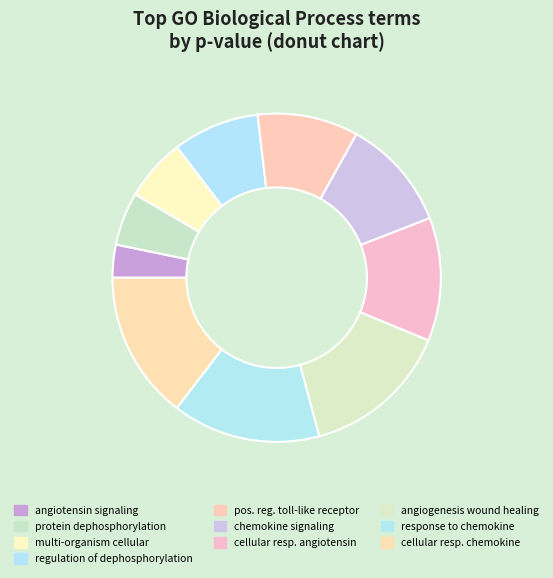

Is there any slice that represents more than half of the pie?

No